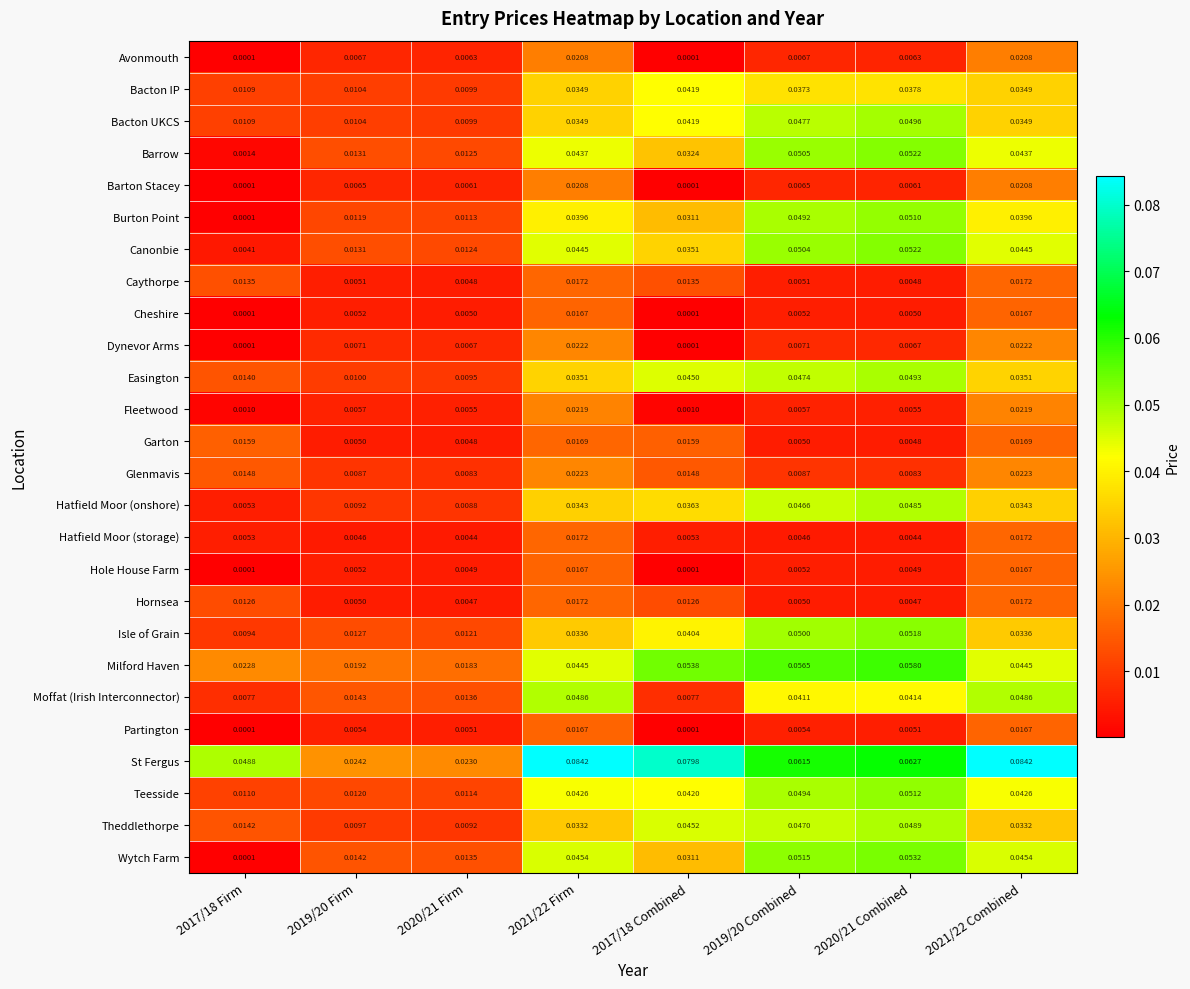

Which series has the largest range (max minus min)?

St Fergus